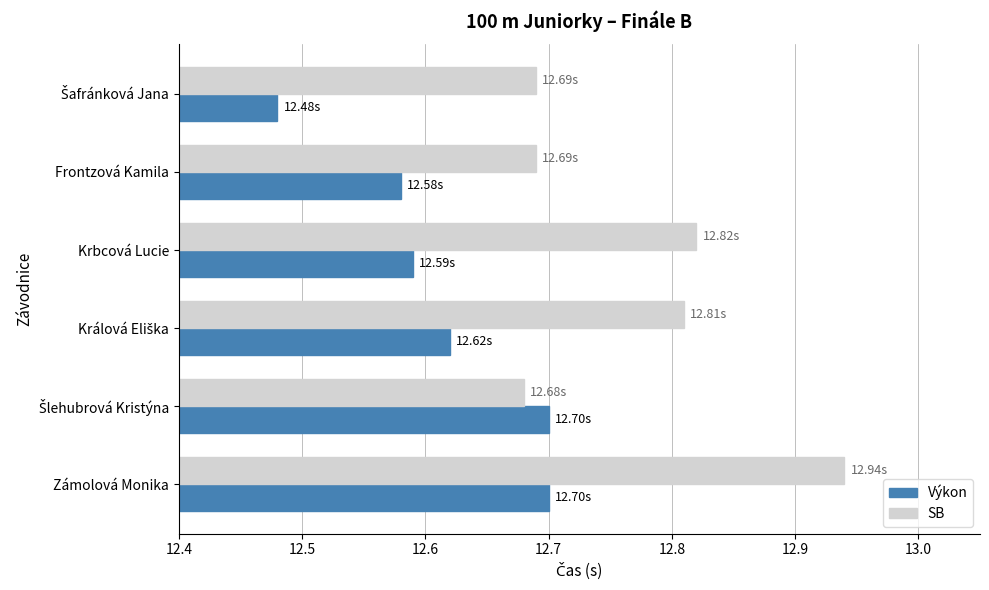

What is the difference between the maximum and minimum values in the Výkon series?

0.2